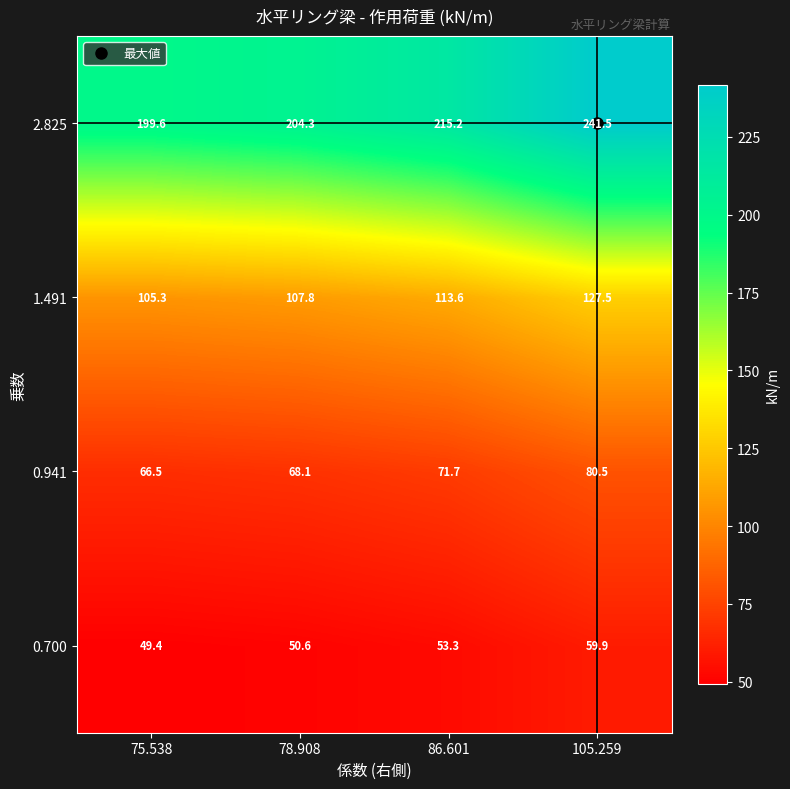

At which category does the chart reach its minimum across all series?

75.538